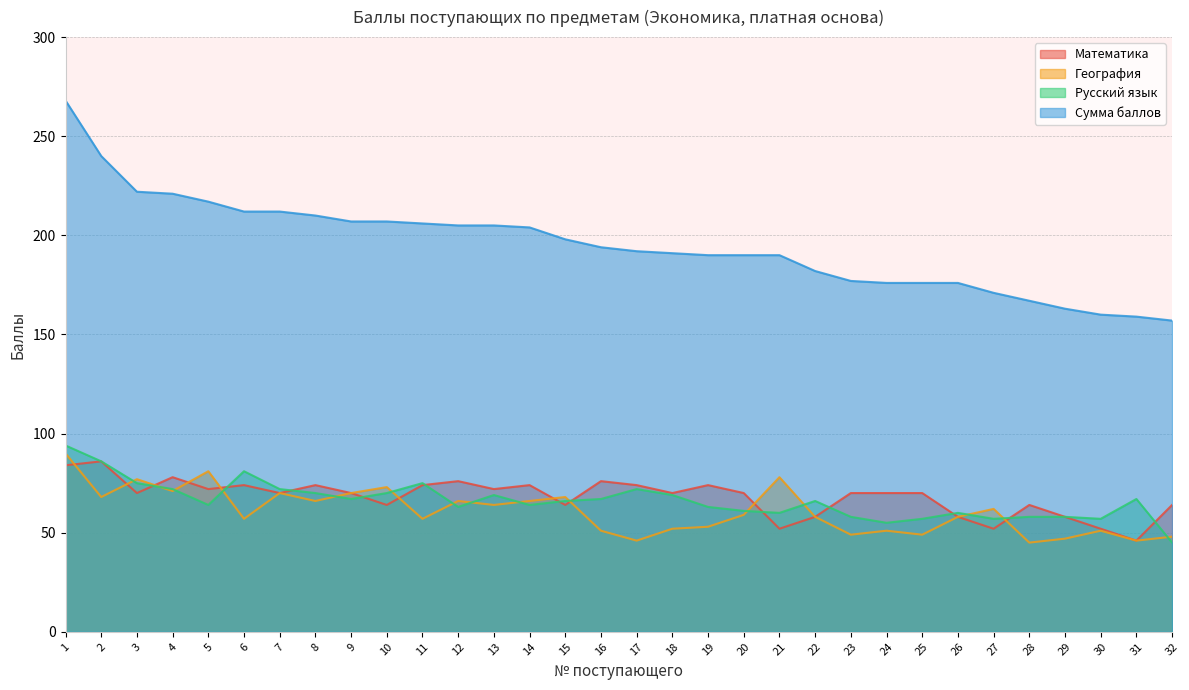

How many values in the Русский язык series exceed 66?

15